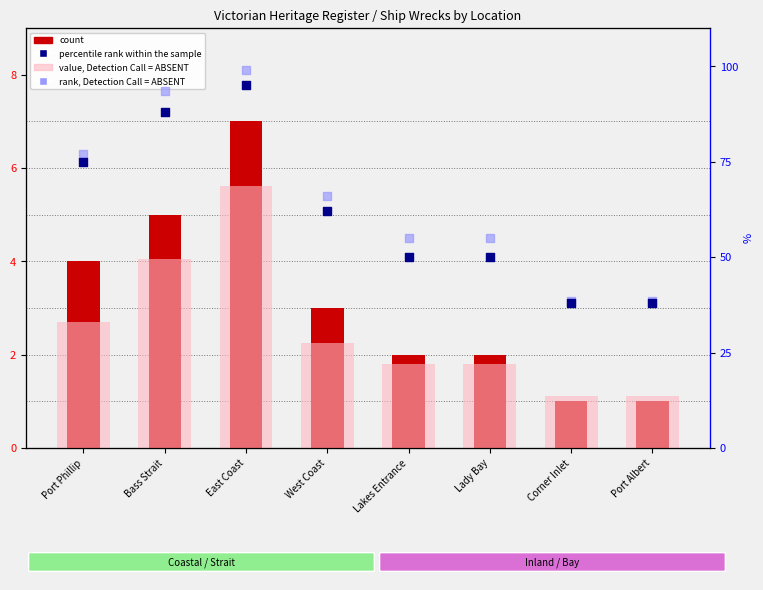

Which series has the largest total across all categories?

percentile rank within the sample